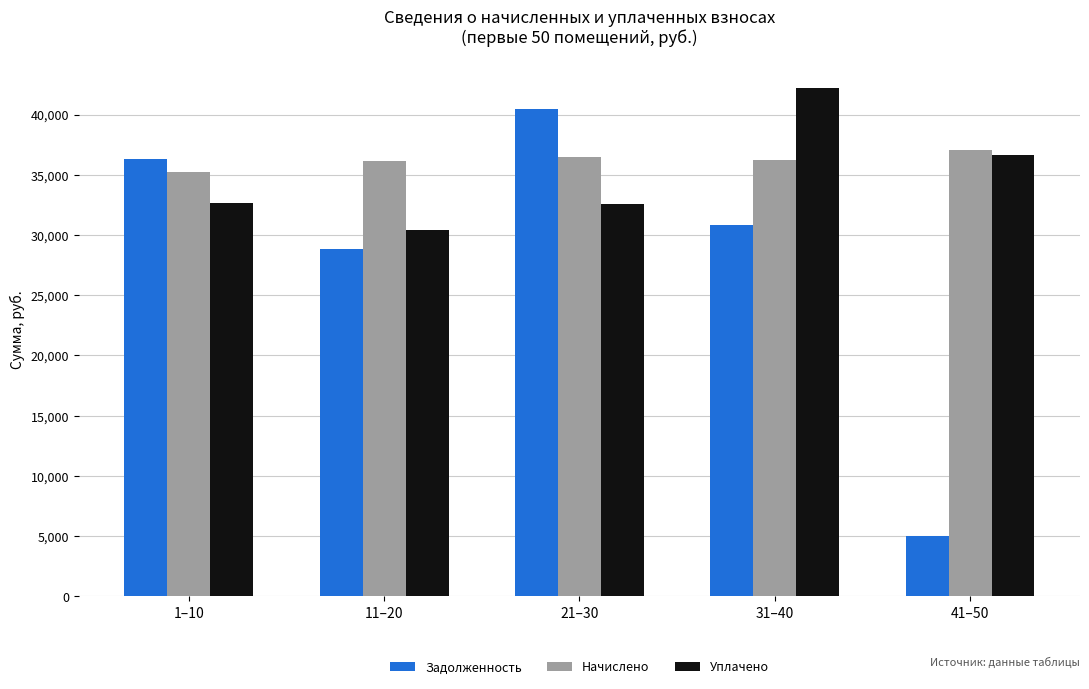

Count the number of categories in the chart.

5